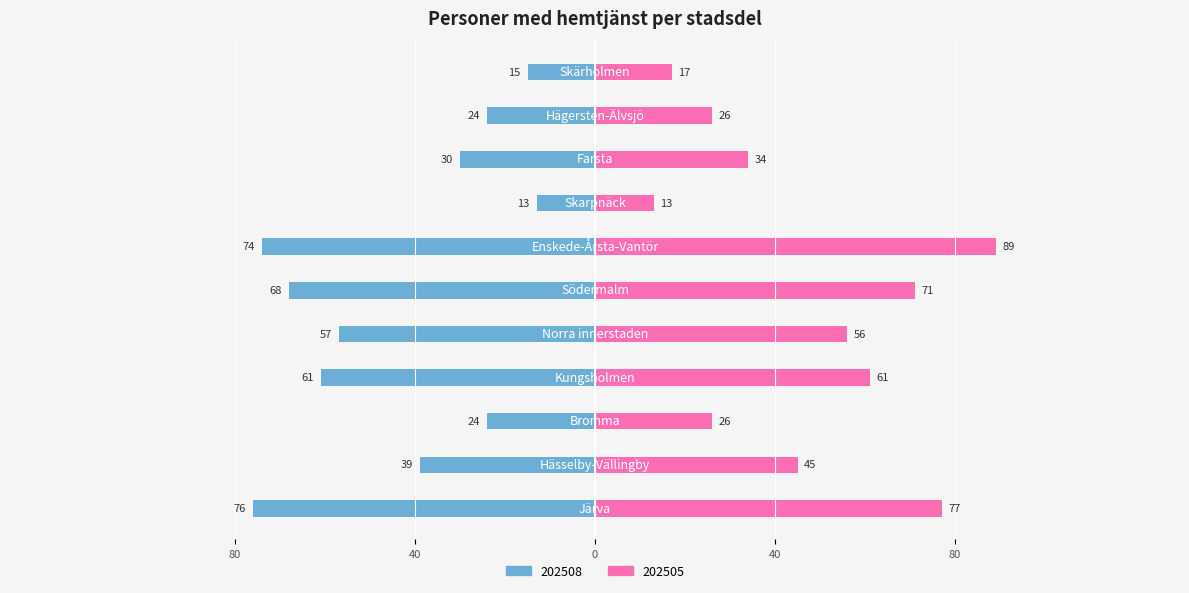

What is the label of the 4th bar from the right?

Skarpnäck